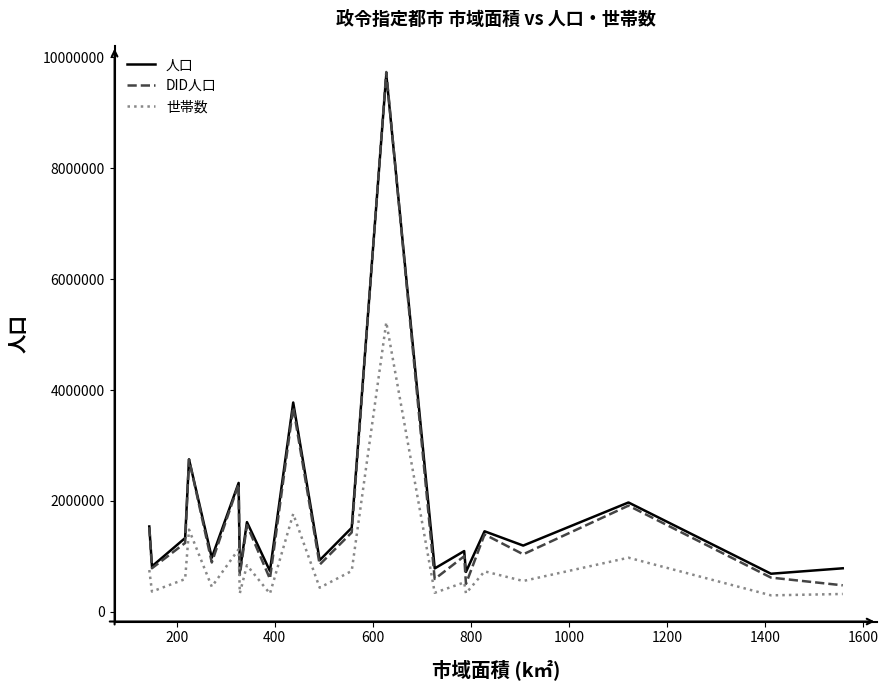

How many lines are shown in the chart?

3